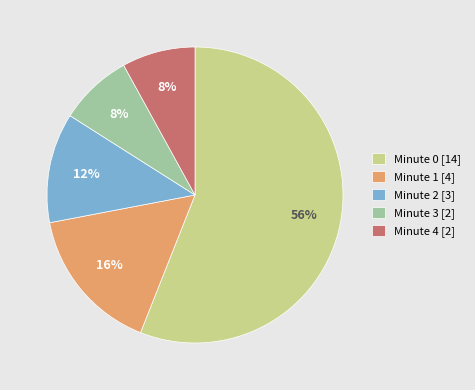

What is the largest slice in the pie chart?

Minute 0 [14]